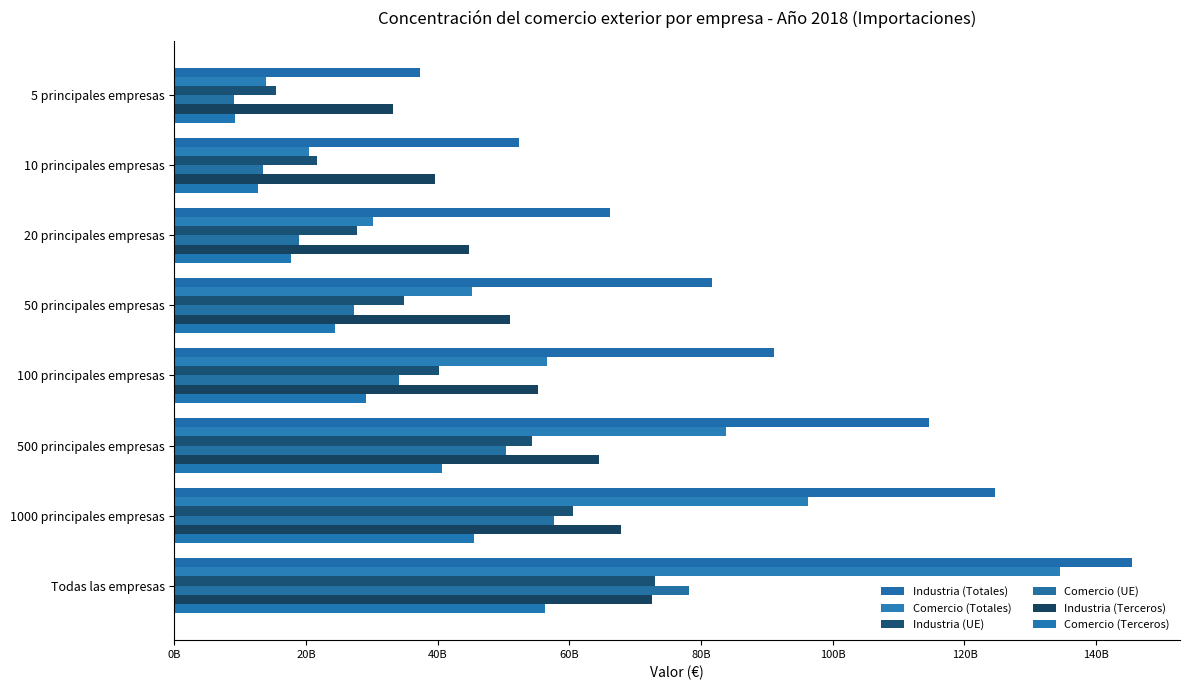

Reading left to right, extract all data points from this chart.

Industria (Totales): 37322941925	52278155581	66183047691	81609536741	91001058144	114662797563	124614607923	145463356376
Comercio (Totales): 13875798972	20447991224	30097874722	45251329119	56608280130	83798452943	96238744719	134454149874
Industria (UE): 15357278590	21640393808	27703460843	34825867561	40127624514	54279947183	60601593543	72921449229
Comercio (UE): 9089985253	13415934051	18941431127	27274162962	34093707762	50383126270	57687975863	78161720717
Industria (Terceros): 33212487601	39526165032	44670529067	50999405264	55143142896	64465630386	67774686785	72541907147
Comercio (Terceros): 9177646706	12618396590	17625304907	24337129060	29074582085	40608840783	45489538469	56292429157